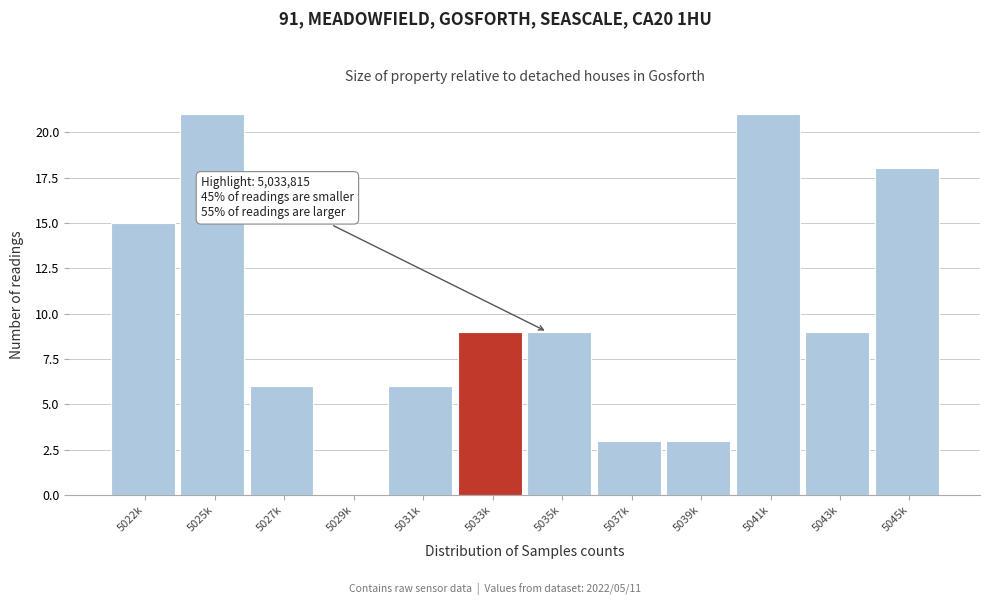

Reading left to right, list all the values displayed in this chart.

5022k=15	5025k=21	5027k=6	5029k=0	5031k=6	5033k=9	5035k=9	5037k=3	5039k=3	5041k=21	5043k=9	5045k=18